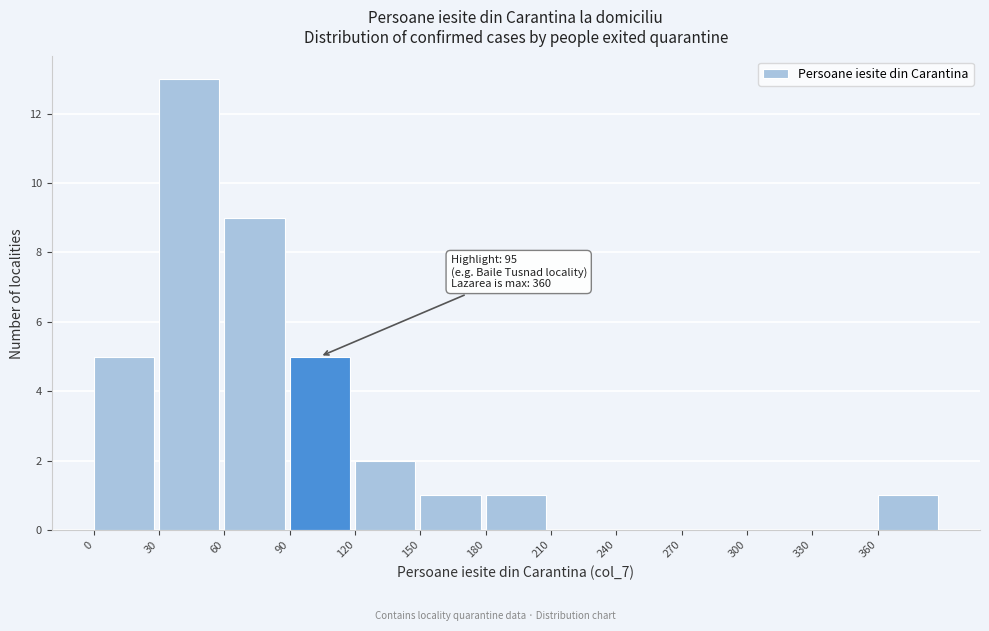

Over which range of the x-axis is the bar tallest?

30 to 60